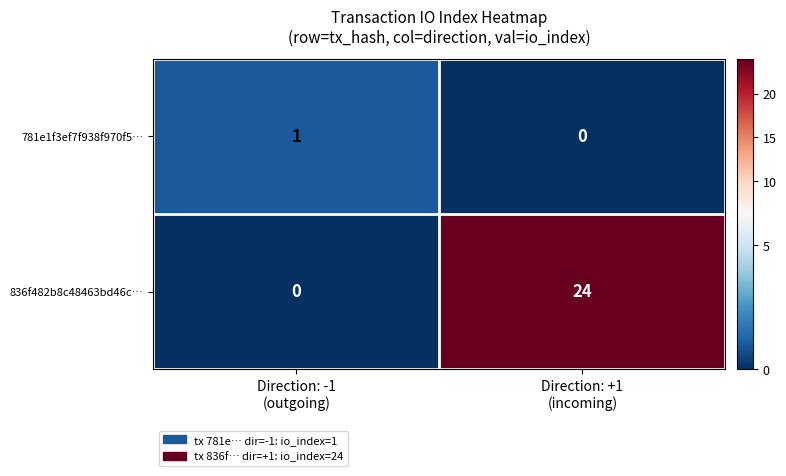

Between Direction: -1
(outgoing) and Direction: +1
(incoming), which series saw the biggest shift?

836f482b8c48463bd46c…